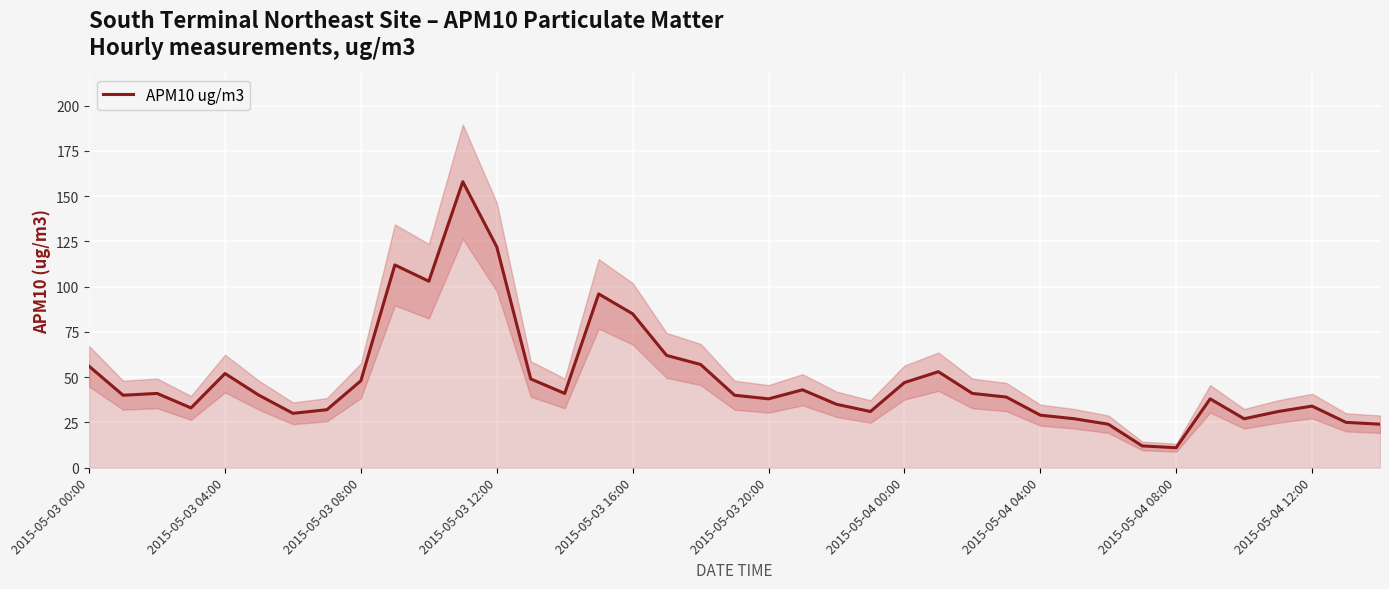

How many values are below 40?

18